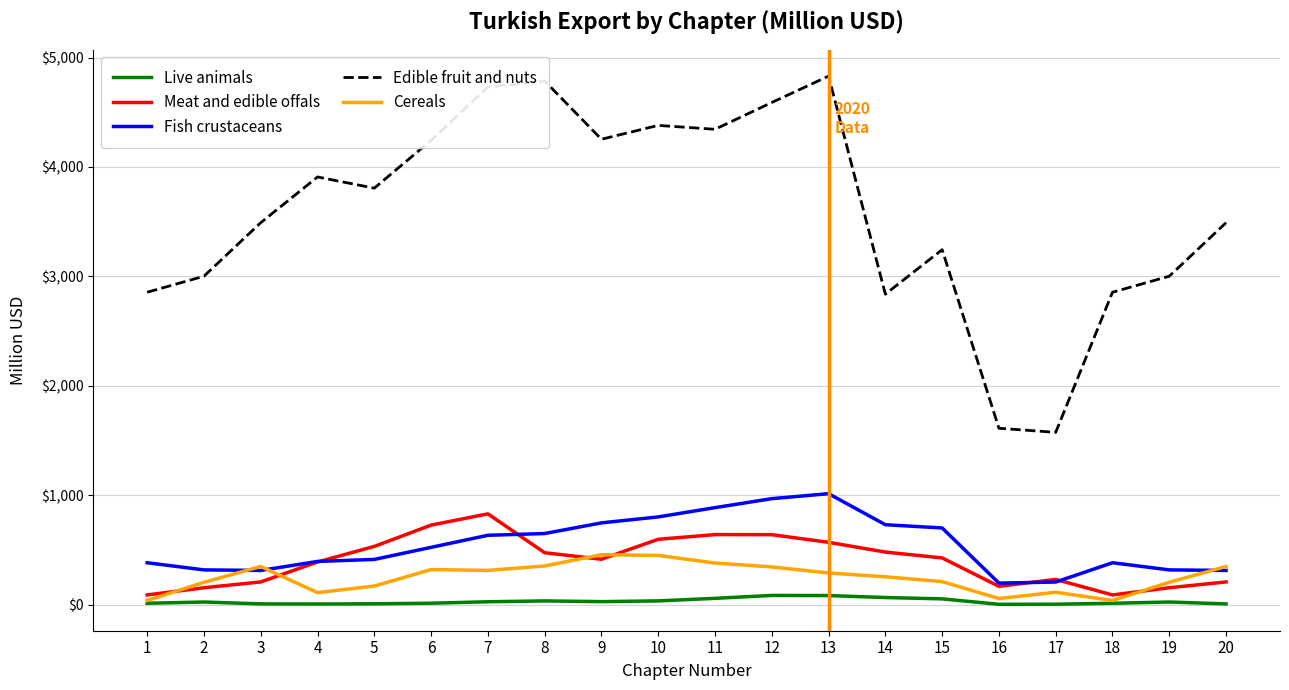

How many lines are shown in the chart?

5